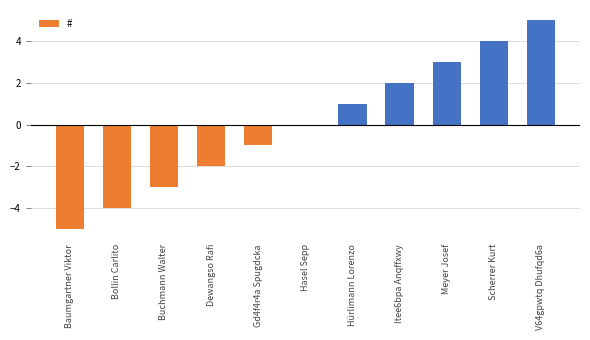

Which has a higher value, Gd4f4r4a Spugdcka or Hasel Sepp?

Hasel Sepp